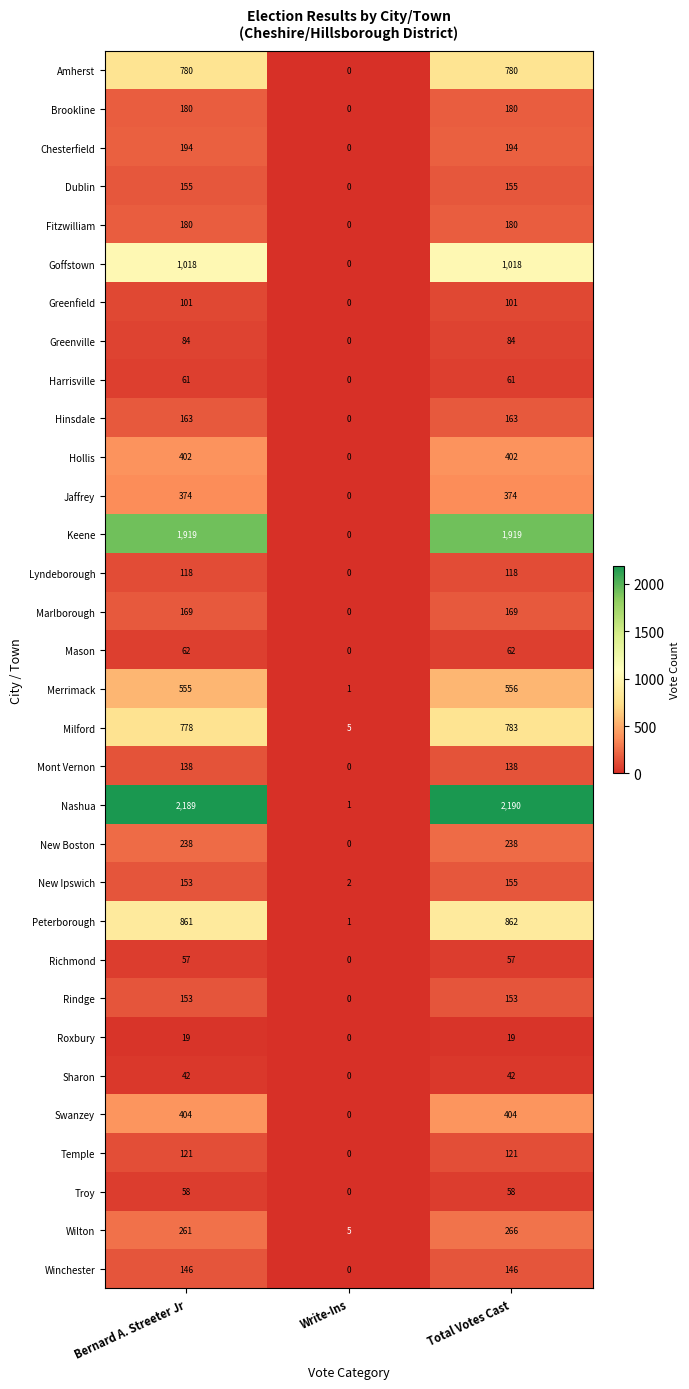

What is the difference between the New Ipswich values at Total Votes Cast and Write-Ins?

153